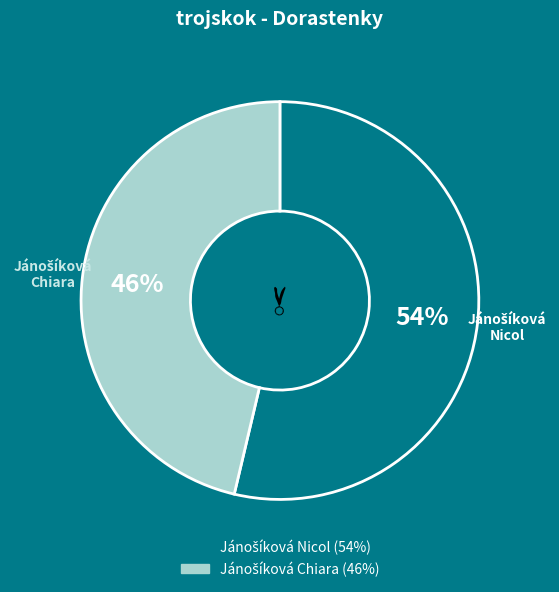

Is there a majority slice in this chart?

Yes